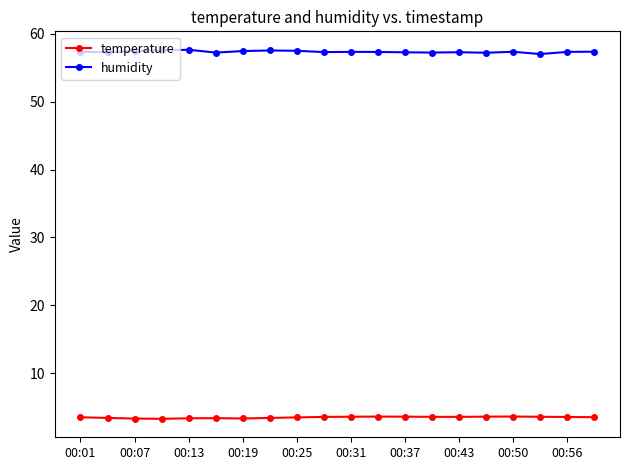

At how many categories does at least one series exceed 24?

20